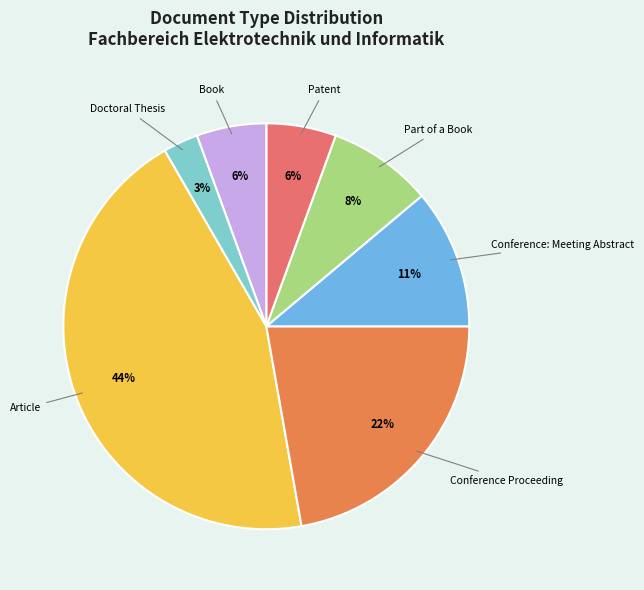

Count the number of slices in the pie.

7